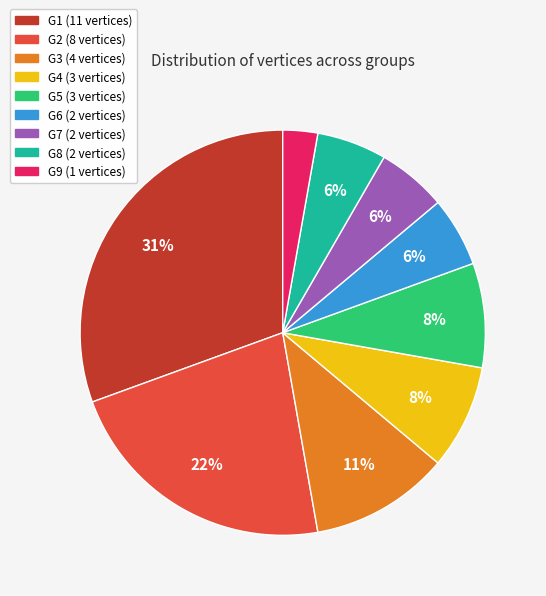

How many slices are in this pie chart?

9